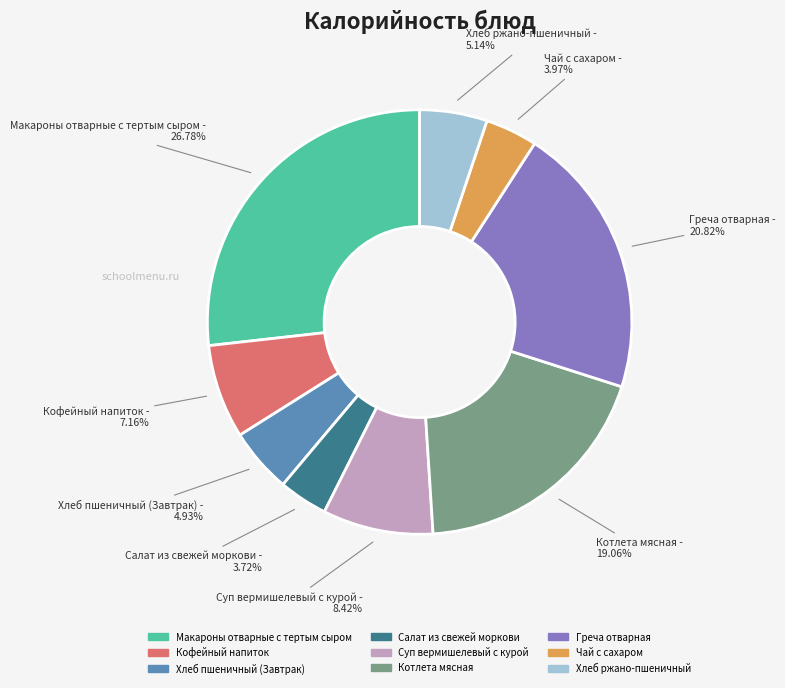

To the nearest percent, what is the difference between the Греча отварная and Хлеб ржано-пшеничный slice percentages?

16%